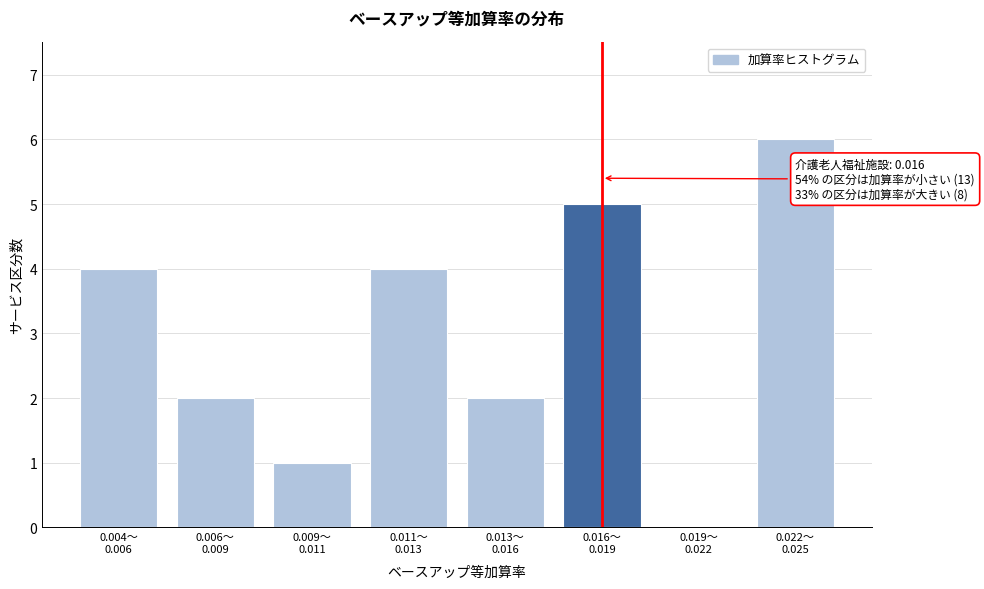

What is the greatest value displayed?

6